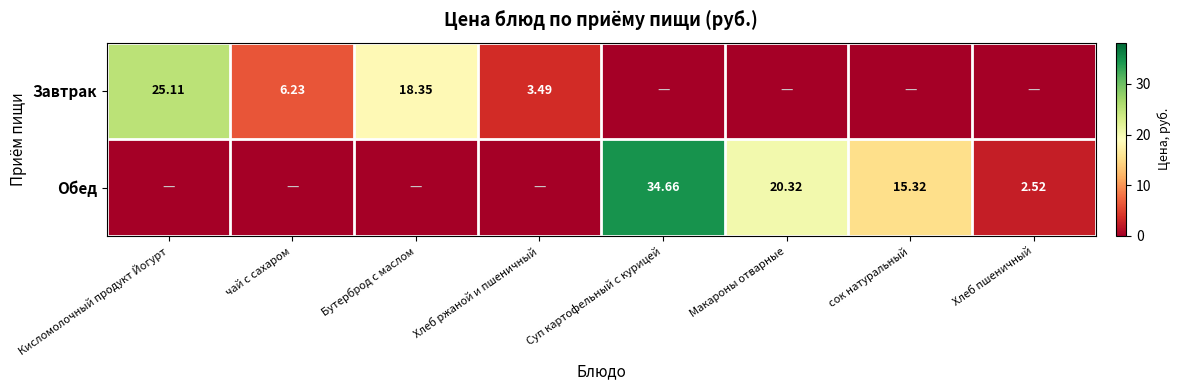

Is the value of Завтрак at Бутерброд с маслом greater than the value of Обед at Суп картофельный с курицей?

No